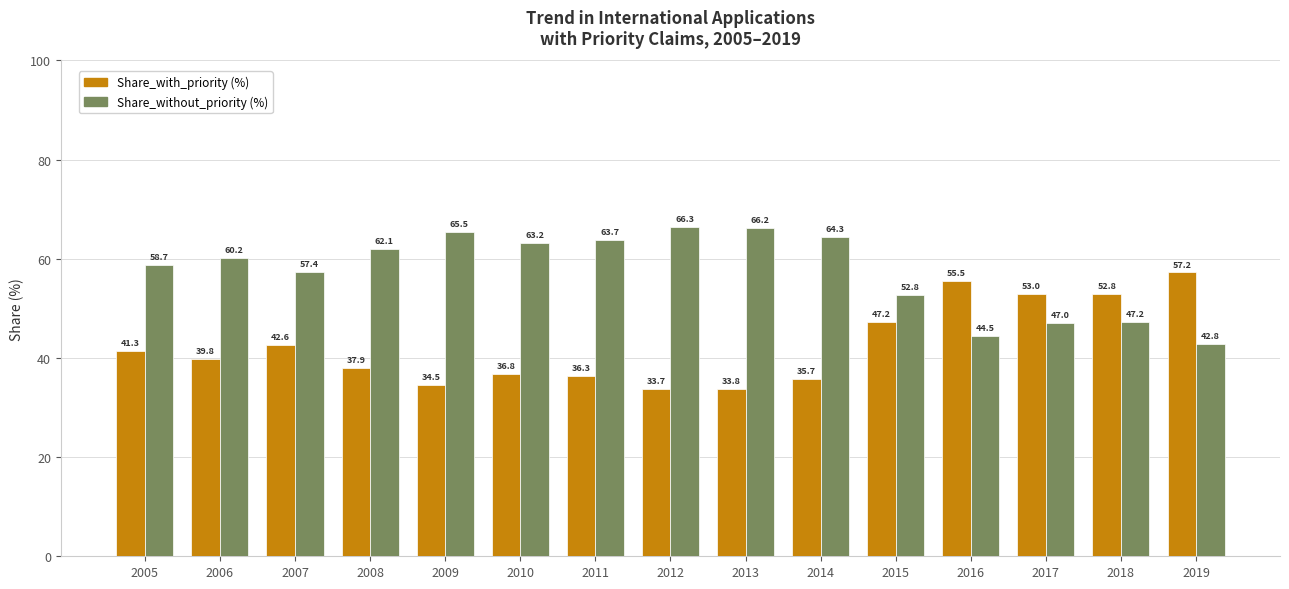

What is the spread (max minus min) of values at 2017?

5.9